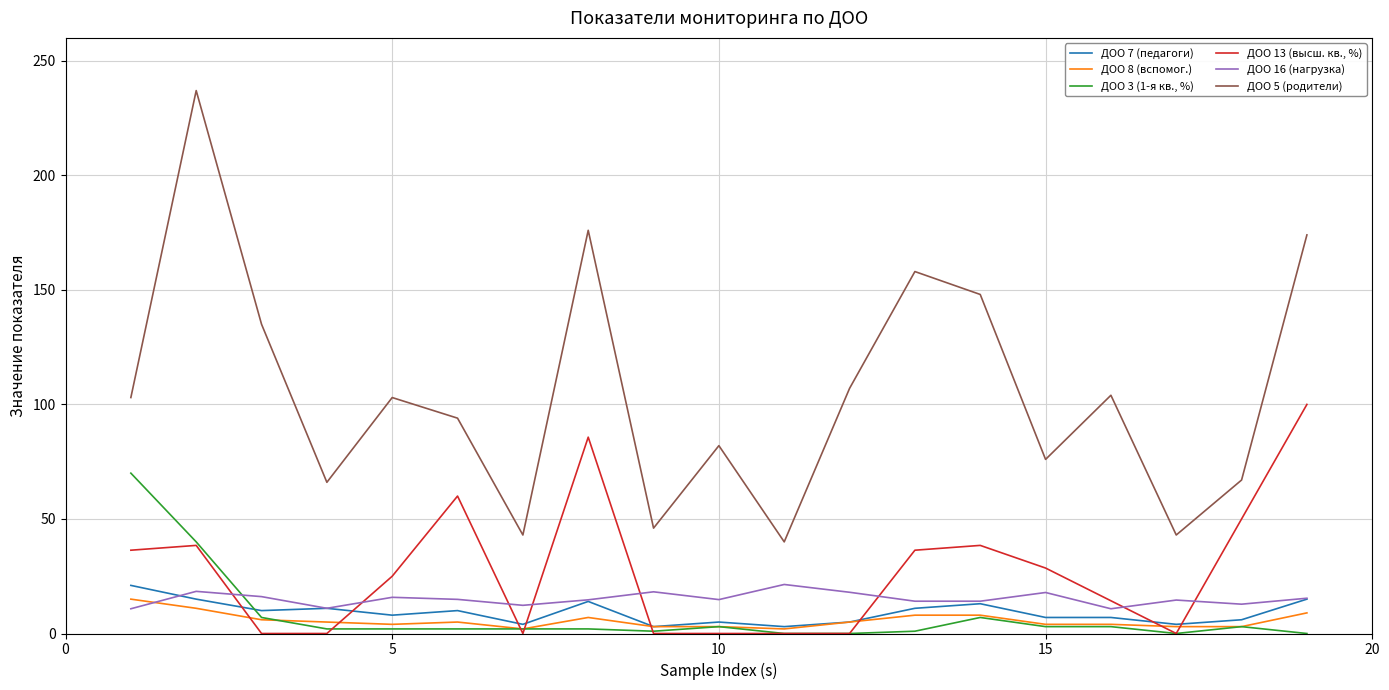

Which series has the largest range (max minus min)?

ДОО 5 (родители)